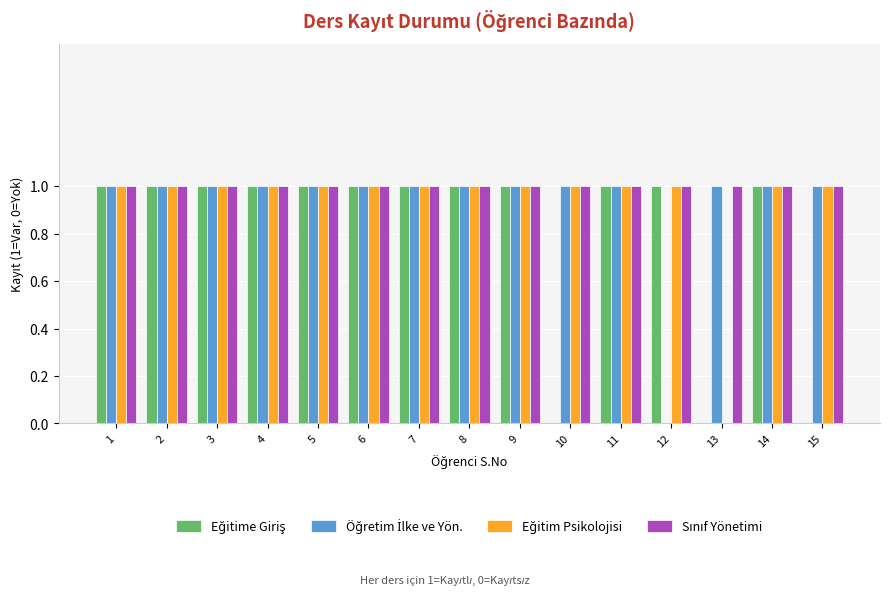

How many groups of bars are there?

15